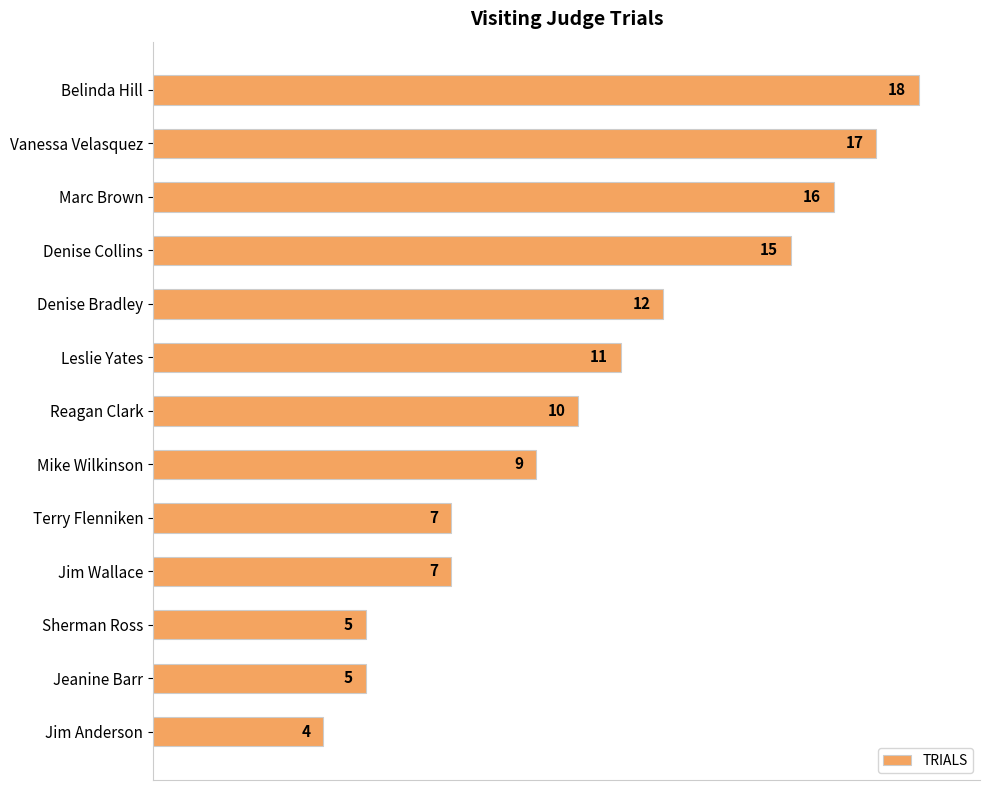

What is the approximate value at Mike Wilkinson, to the nearest 10?

10